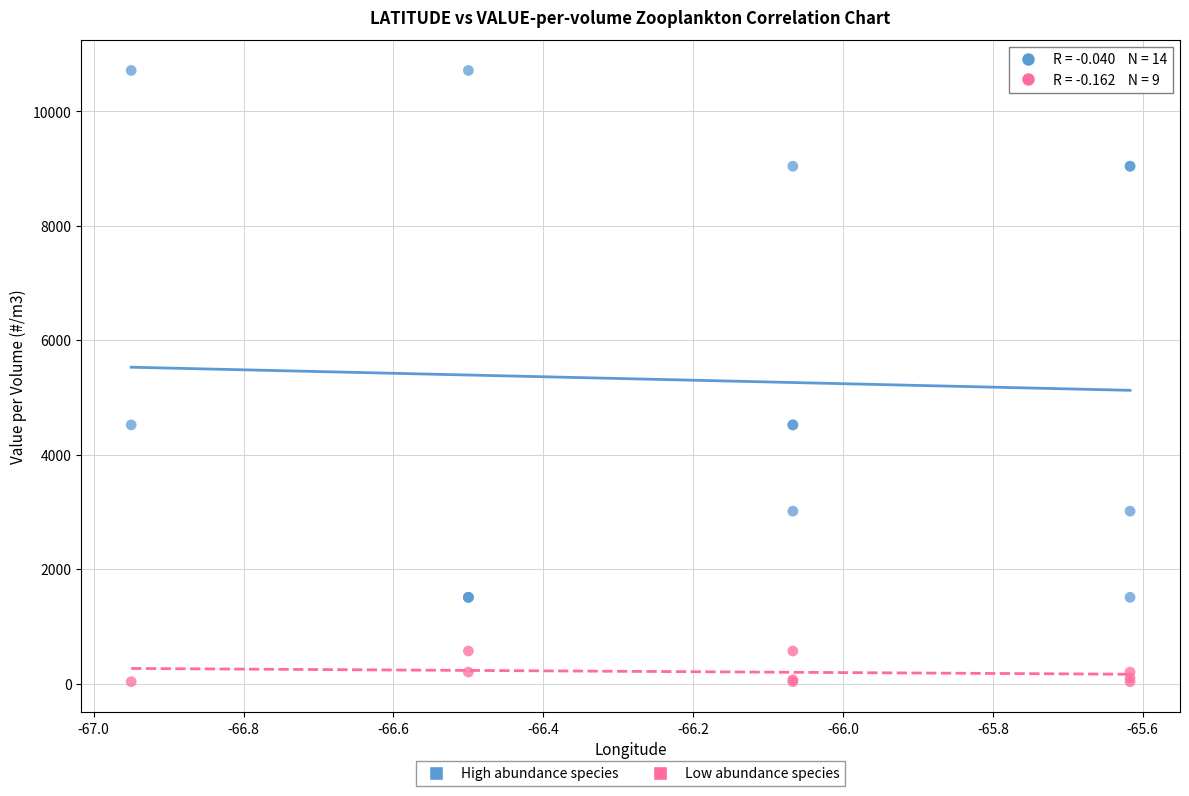

Which series reaches the maximum Y coordinate?

High abundance species